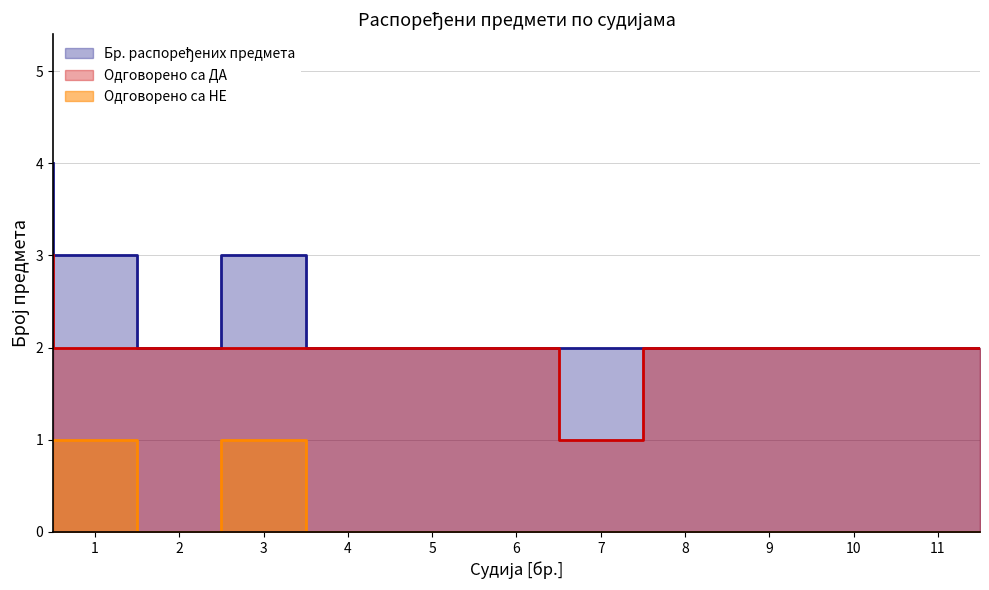

What is the difference between the second highest and minimum values in the Одговорено са НЕ series?

1